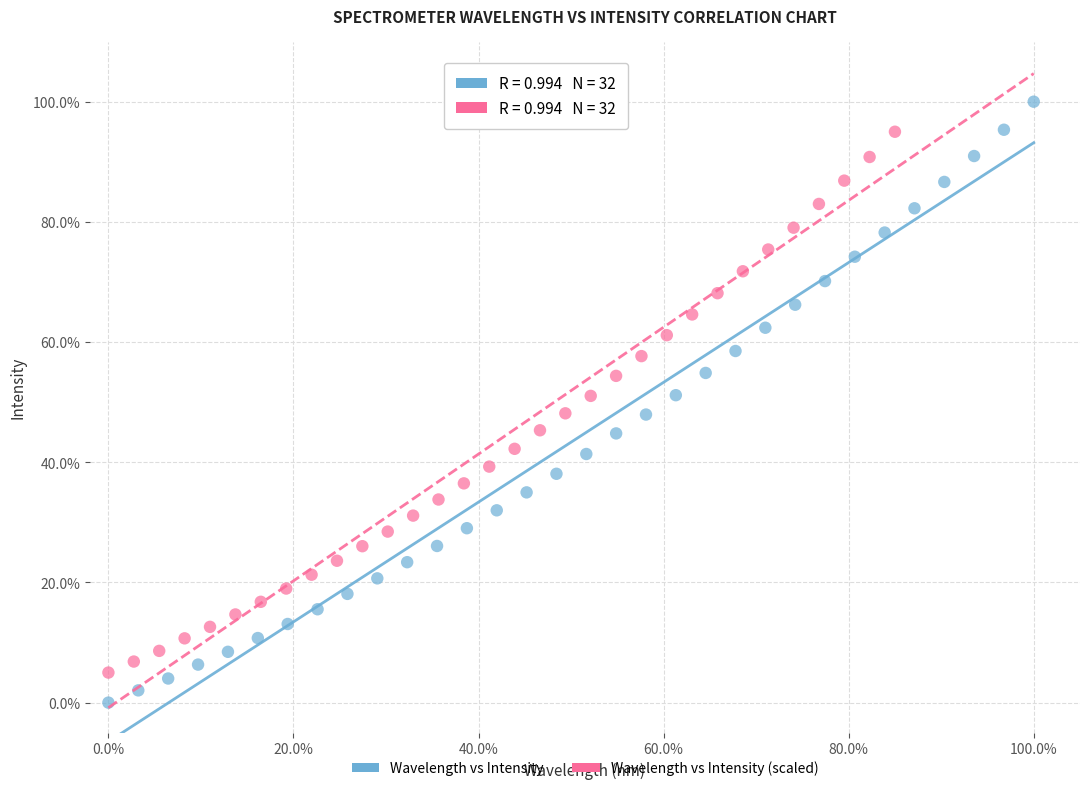

Which series has the largest Y range (max minus min)?

Wavelength vs Intensity